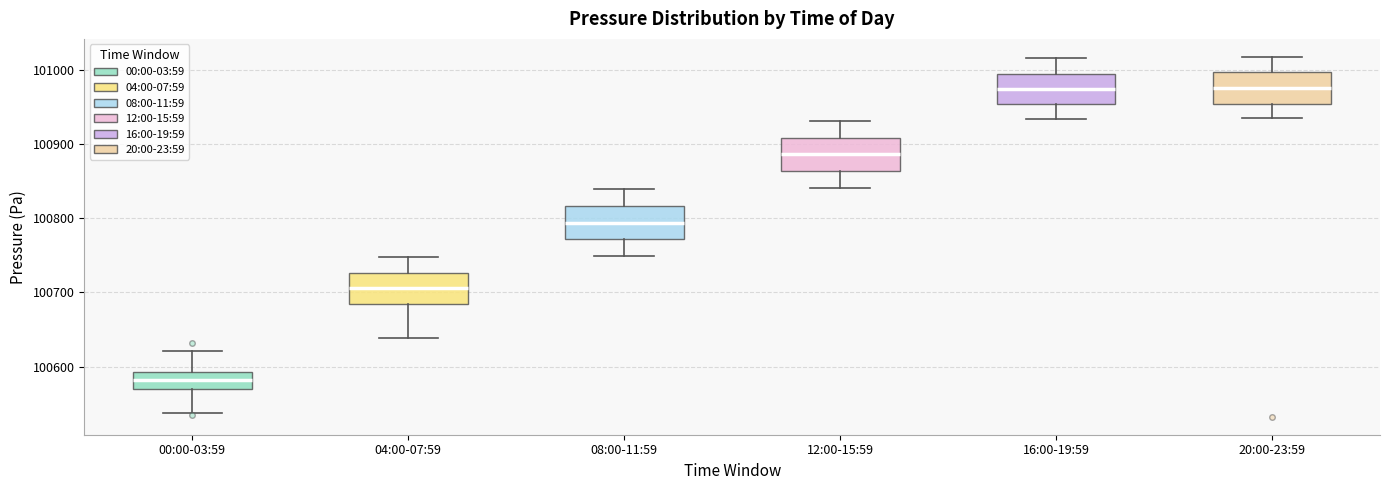

Reading left to right, transcribe this box plot: for each box, give where its median line is, the range the box spans, and where its two whiskers end, as read against the y-axis. The values are not printed on the chart, so give them approximately, as read against the axis.

00:00-03:59: median 100580, box 100570 to 100590, whiskers 100540 to 100620
04:00-07:59: median 100710, box 100680 to 100730, whiskers 100640 to 100750
08:00-11:59: median 100790, box 100770 to 100820, whiskers 100750 to 100840
12:00-15:59: median 100890, box 100860 to 100910, whiskers 100840 to 100930
16:00-19:59: median 100970, box 100950 to 100990, whiskers 100930 to 101010
20:00-23:59: median 100980, box 100950 to 101000, whiskers 100930 to 101020